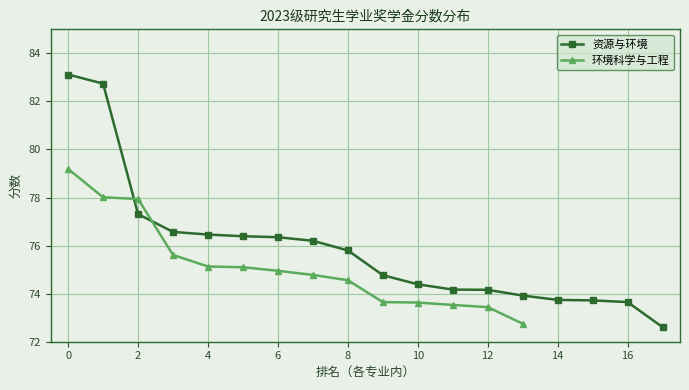

Is it true that 资源与环境 equals 100.8 at 16?

False